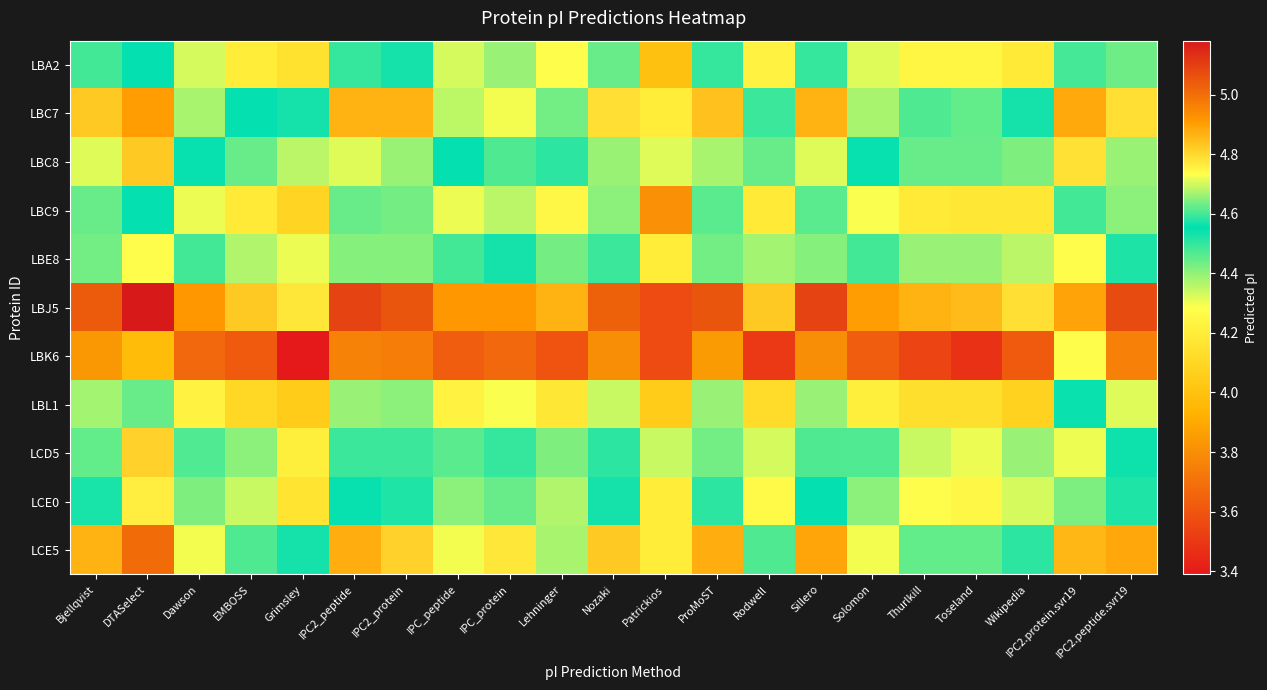

What is the spread (max minus min) of values at Bjellqvist?

1.2